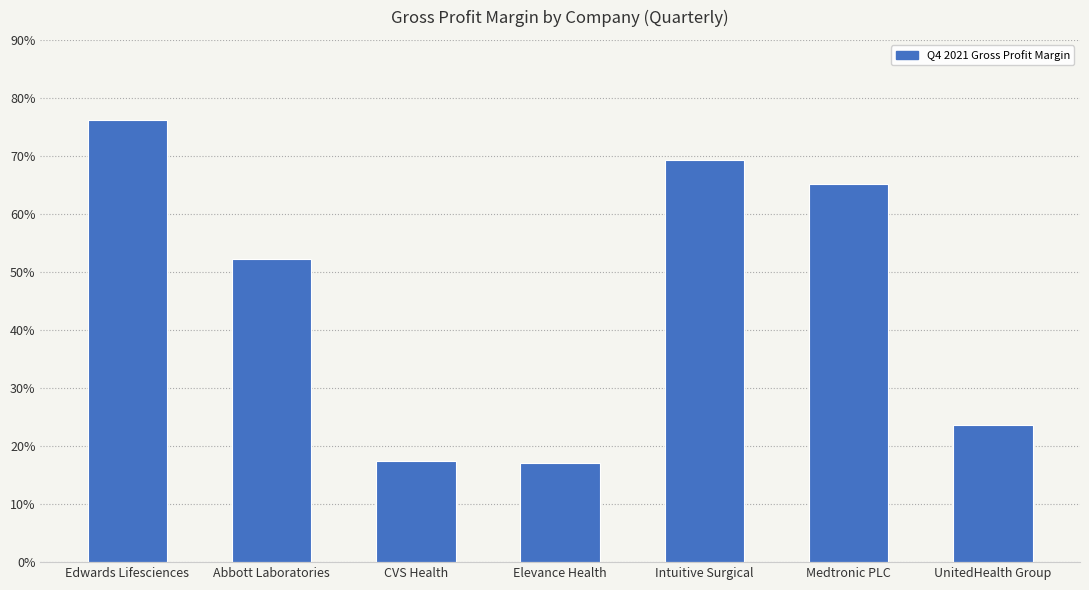

How many values are between 0 and 1?

7